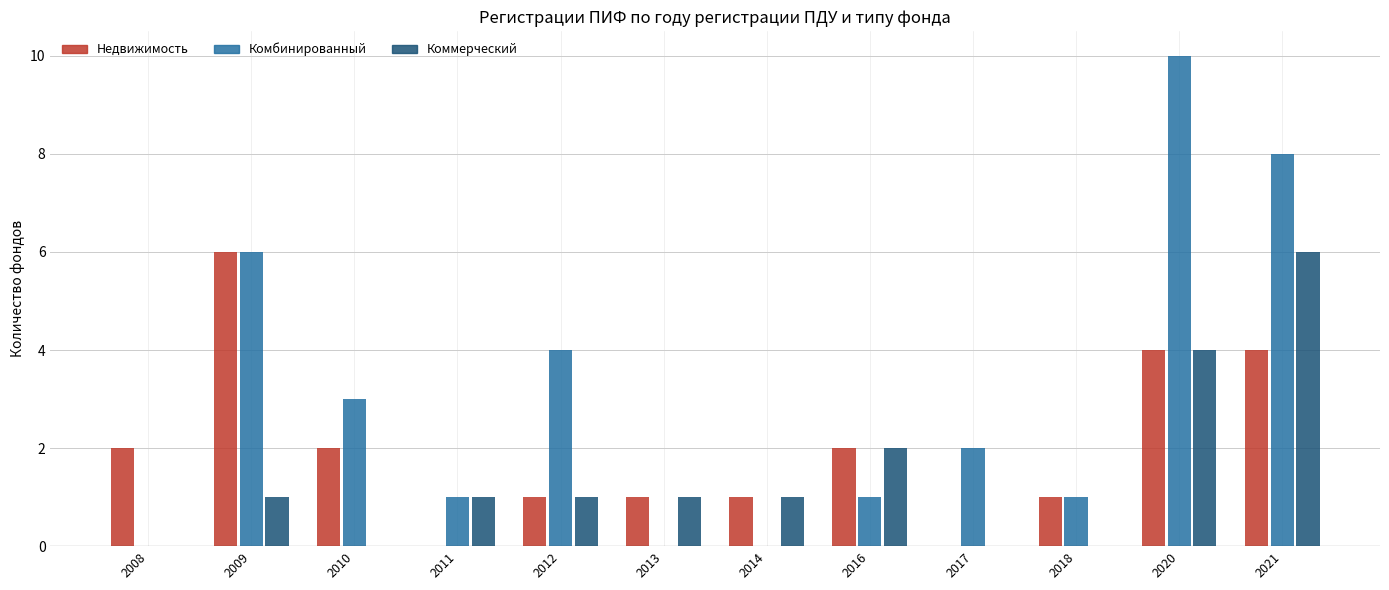

Between 2016 and 2021, which series saw the biggest shift?

Комбинированный